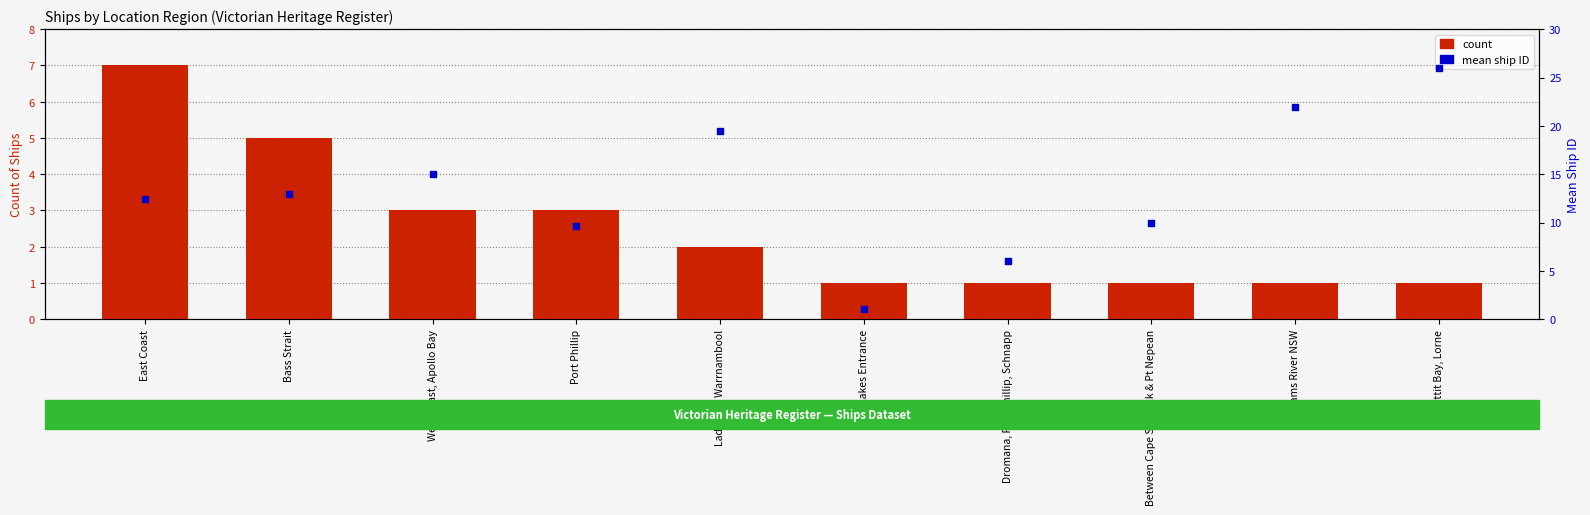

Which series has the widest spread of Y values?

mean ship ID